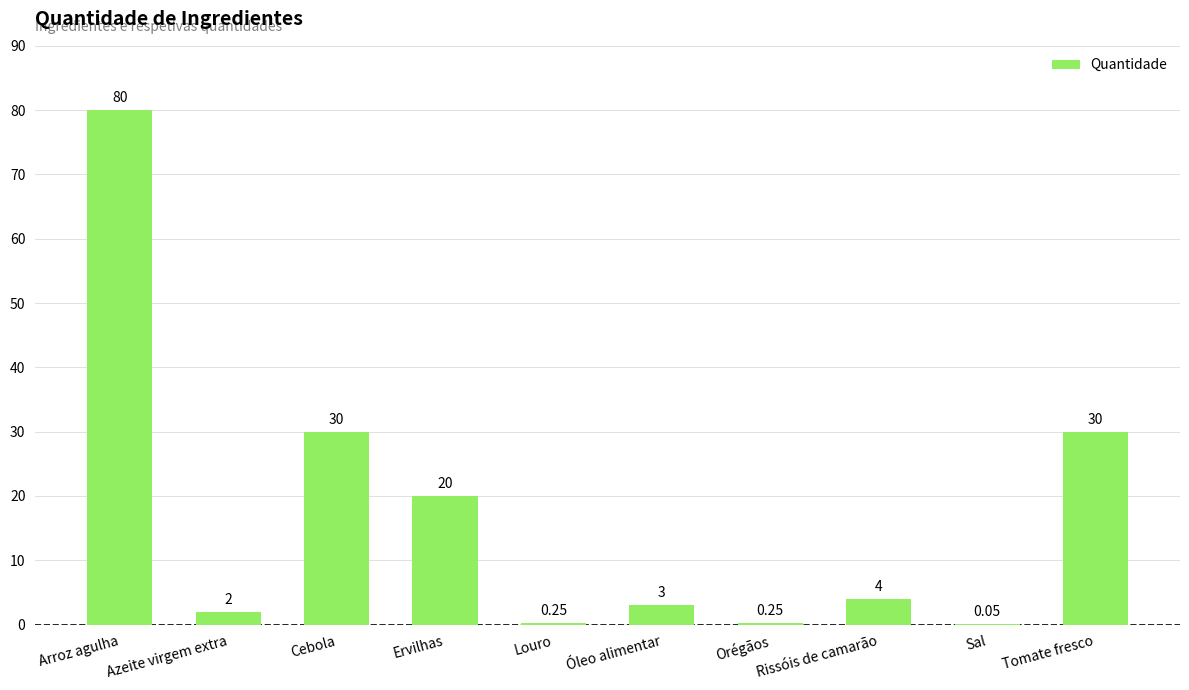

At which label does the data first exceed 4?

Arroz agulha